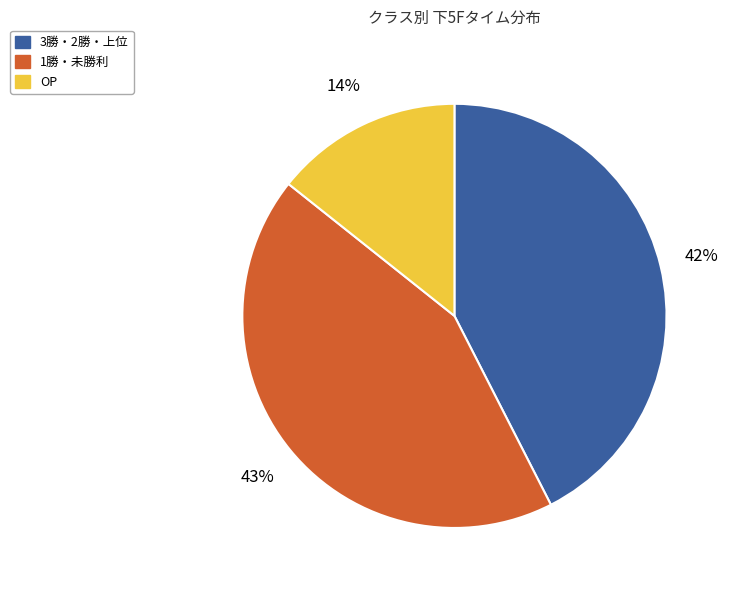

To the nearest percent, what percentage of the pie is OP?

14%